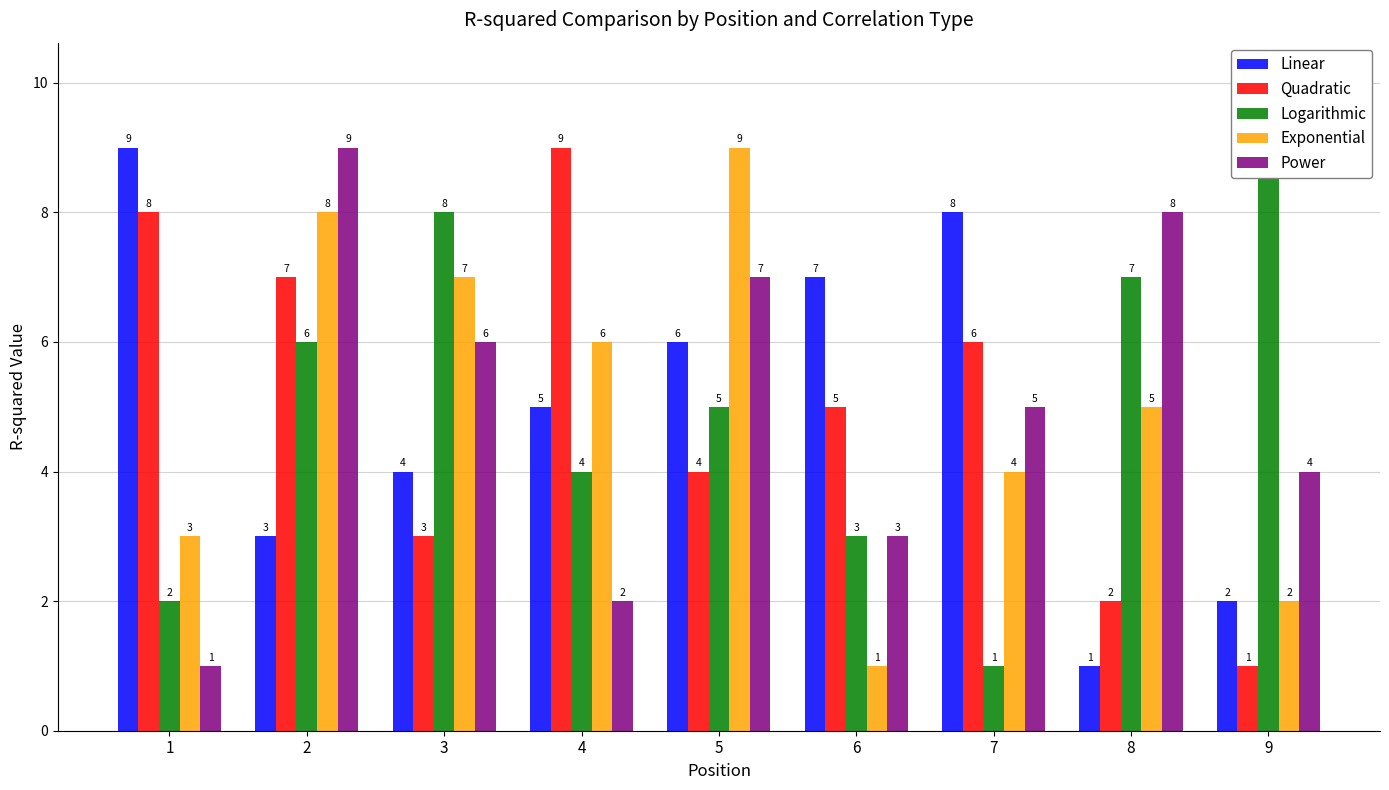

Between 3 and 6, which series saw the biggest shift?

Exponential